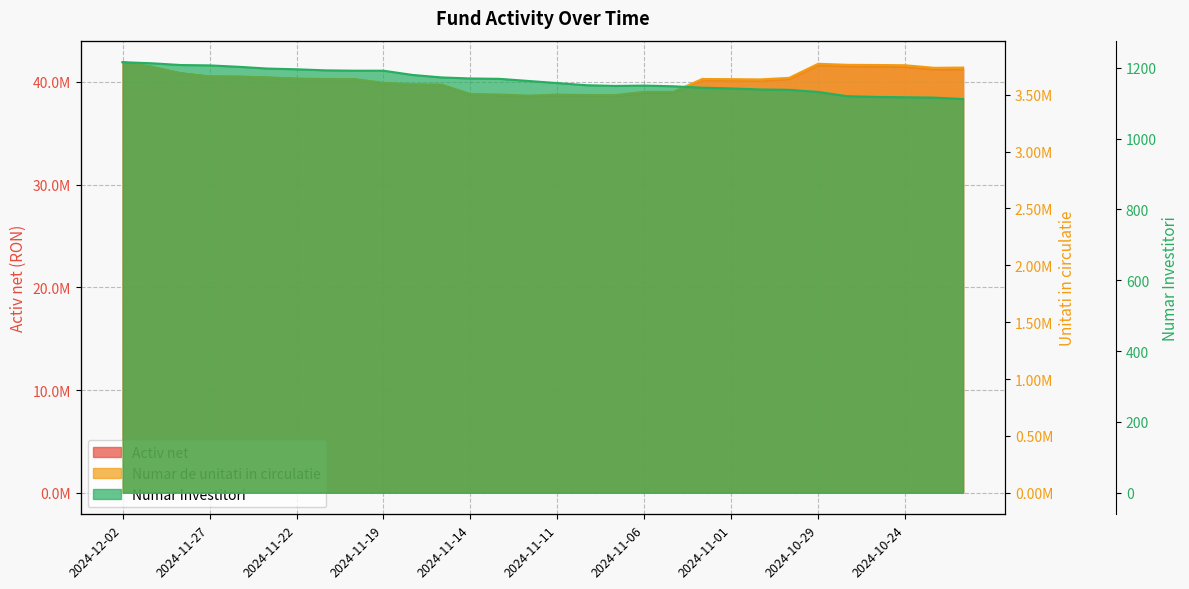

At which category does Numar Investitori reach its first local valley?

2024-11-07